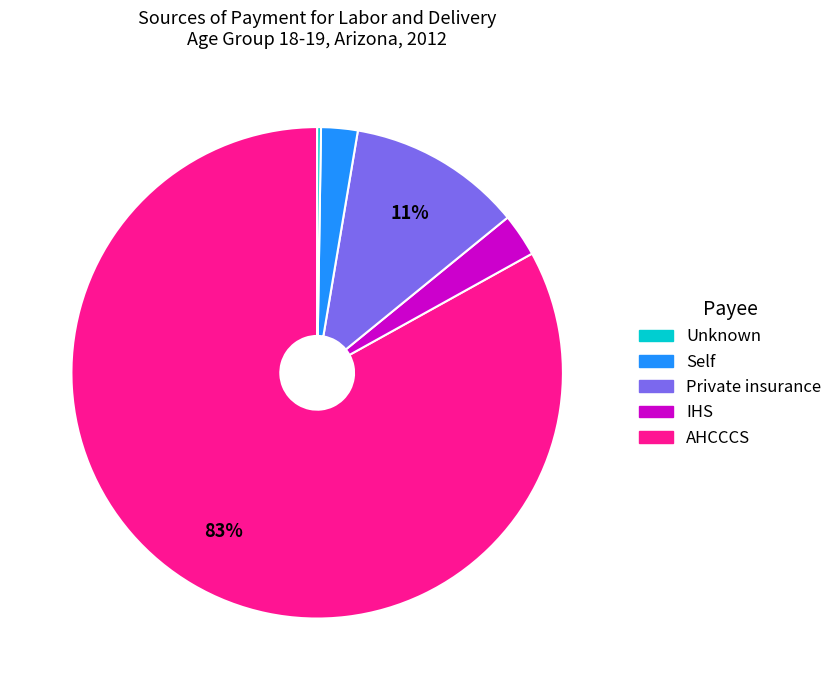

Is there a majority slice in this chart?

Yes